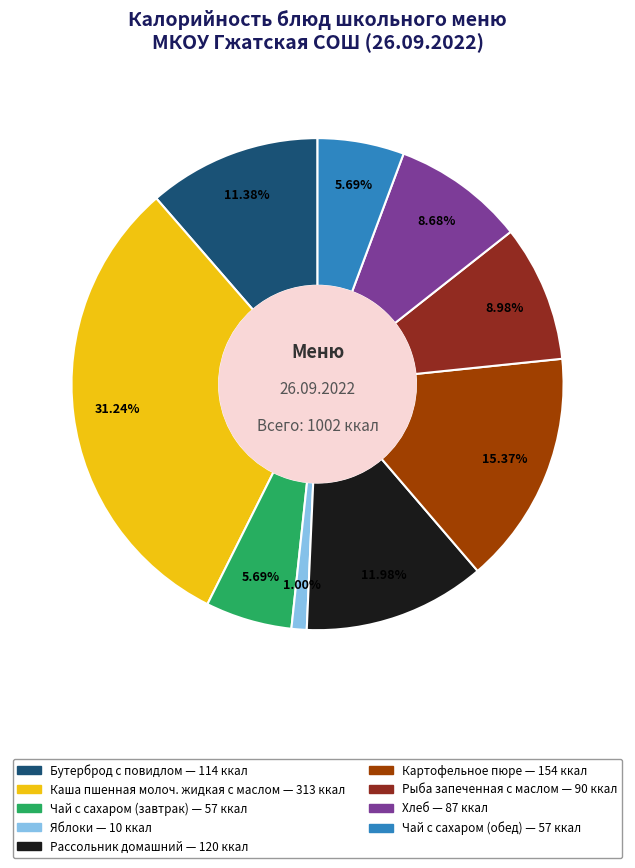

What percentage is the Чай с сахаром (обед) slice, to the nearest percent?

6%